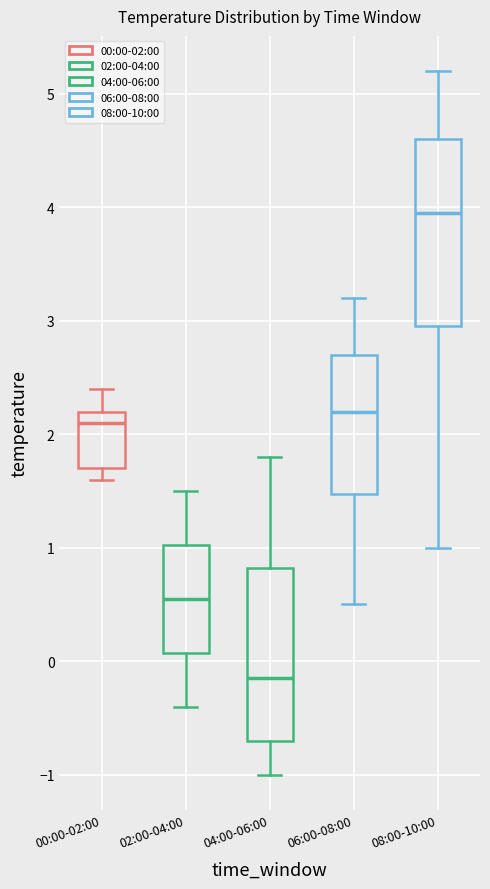

Reading left to right, transcribe this box plot: for each box, give where its median line is, the range the box spans, and where its two whiskers end, as read against the y-axis. The values are not printed on the chart, so give them approximately, as read against the axis.

00:00-02:00: median 2.1, box 1.7 to 2.2, whiskers 1.6 to 2.4
02:00-04:00: median 0.6, box 0.1 to 1.0, whiskers -0.4 to 1.5
04:00-06:00: median -0.1, box -0.7 to 0.8, whiskers -1.0 to 1.8
06:00-08:00: median 2.2, box 1.5 to 2.7, whiskers 0.5 to 3.2
08:00-10:00: median 4.0, box 3.0 to 4.6, whiskers 1.0 to 5.2